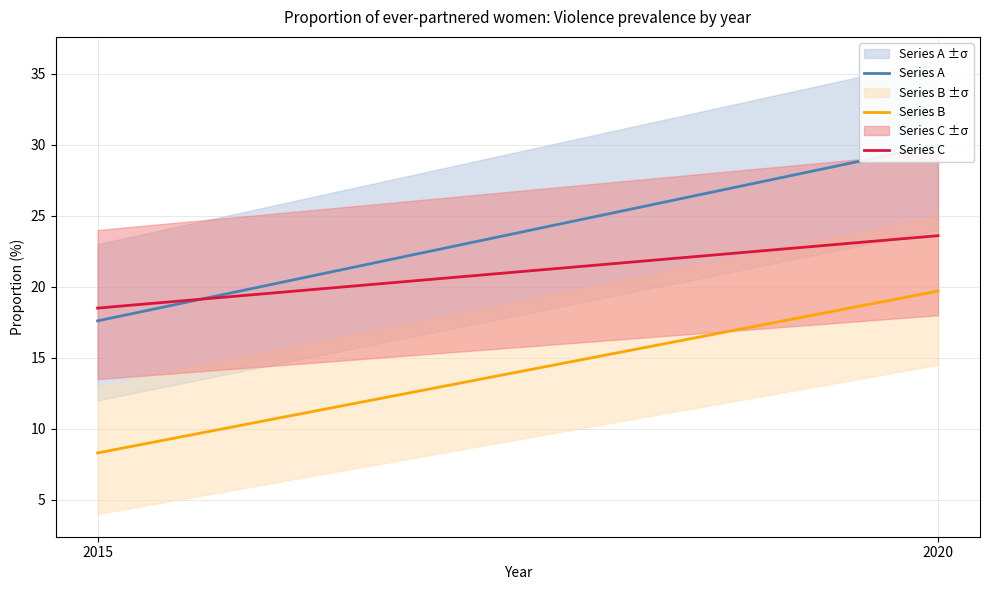

At which category does the chart reach its peak across all series?

2020